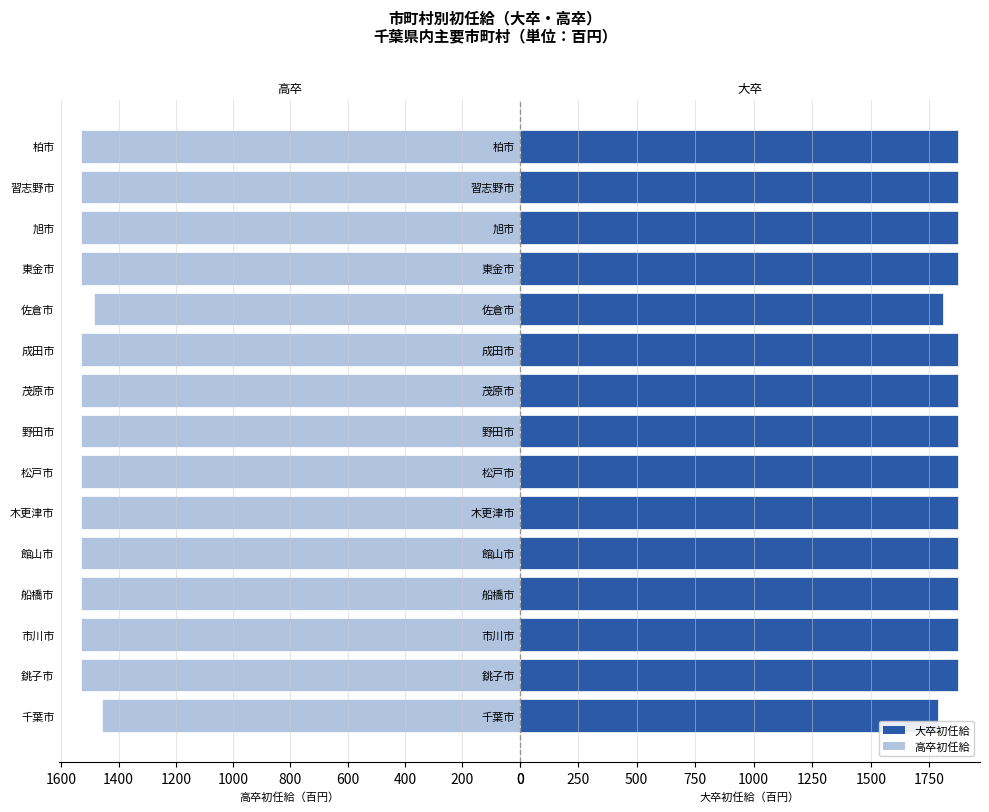

Between 600 and 400, which is larger?

600